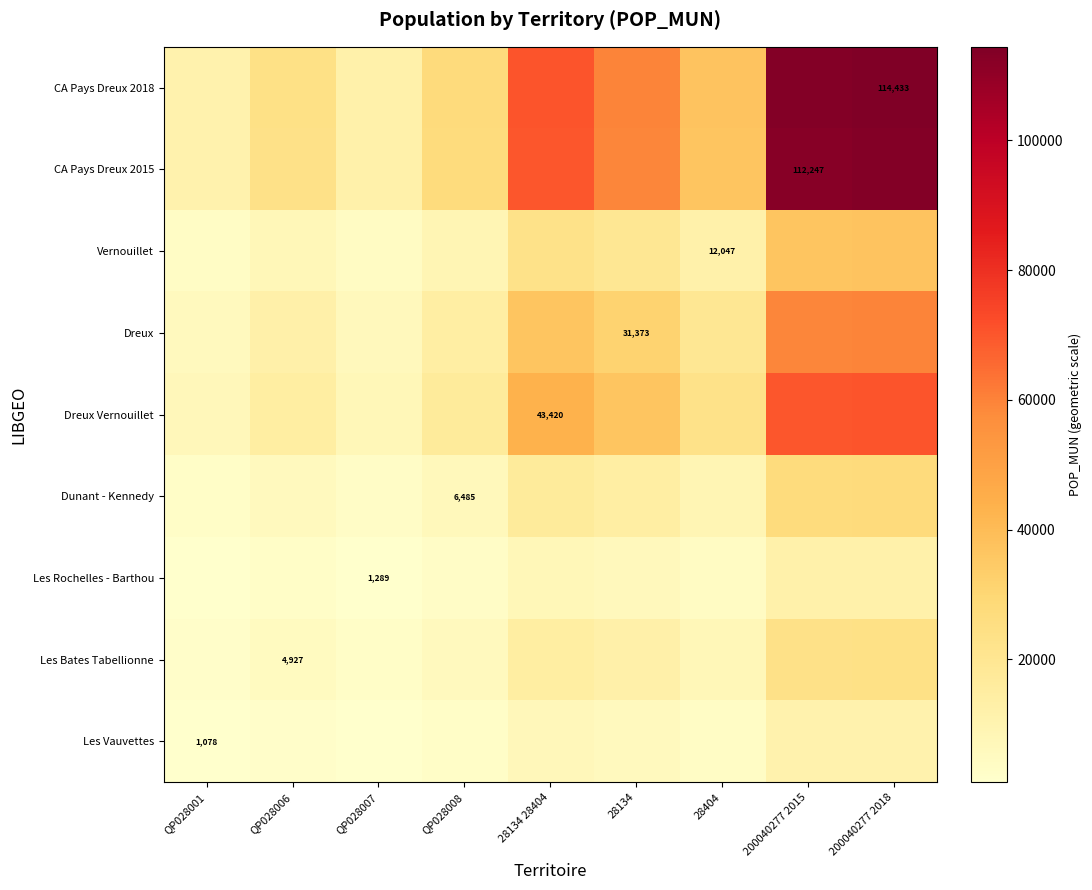

How many series are shown in this chart?

9